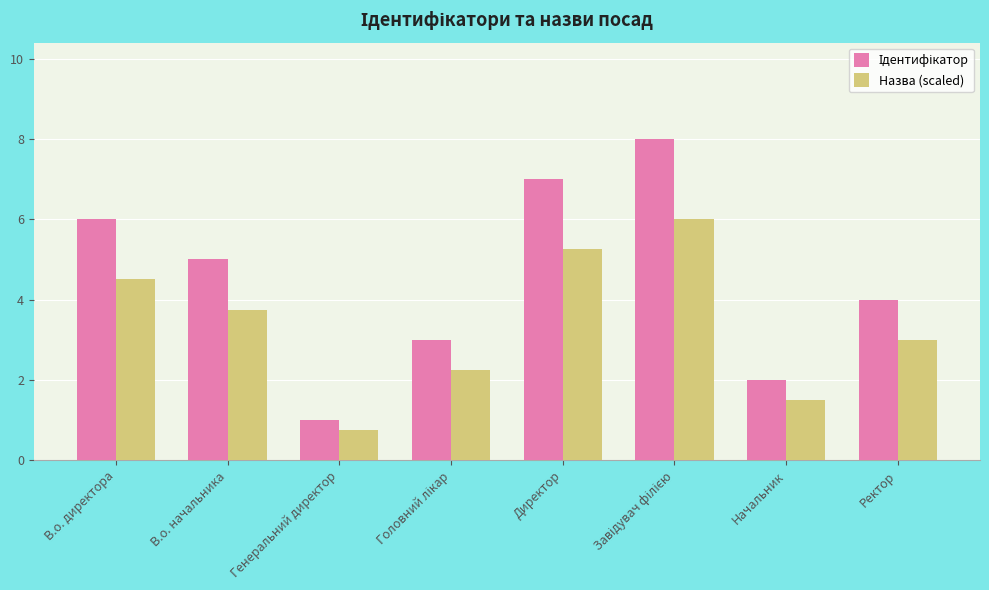

Are the bars grouped side by side (vs. stacked)?

Yes